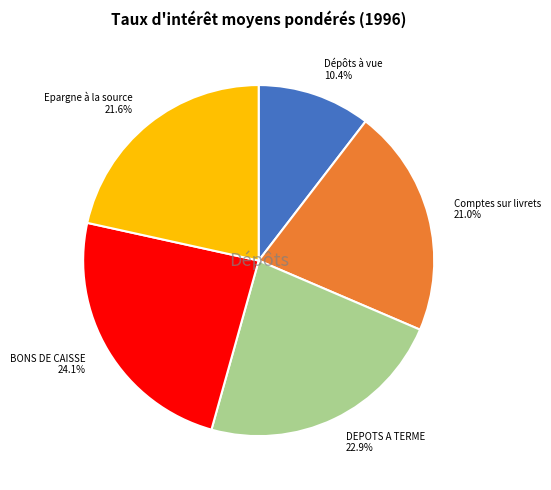

Is there any slice that represents more than half of the pie?

No